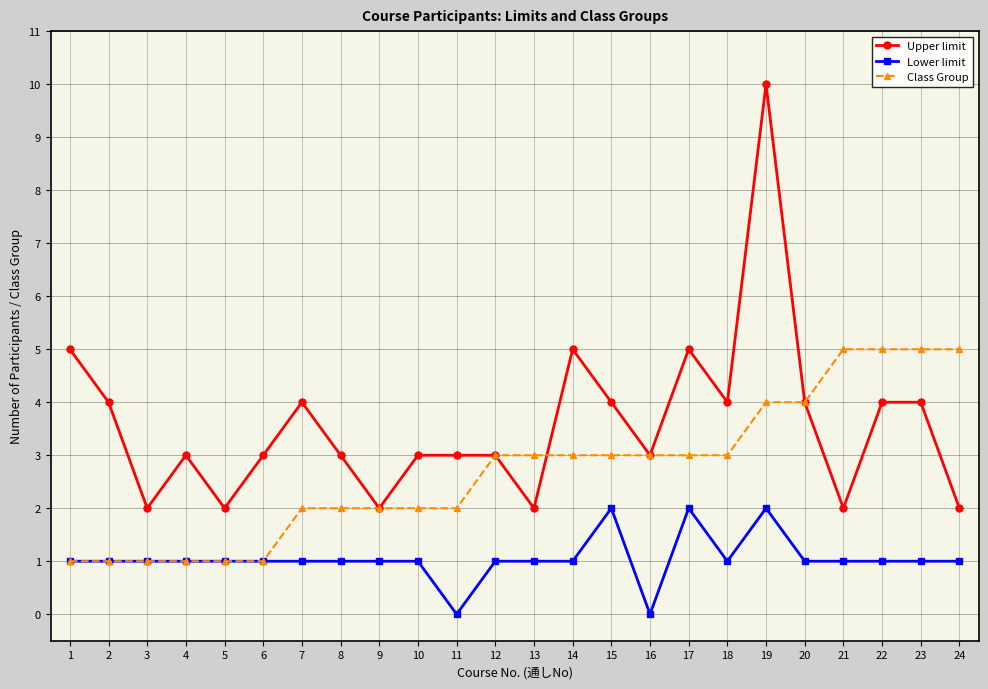

What is the sum of all Upper limit values?

86